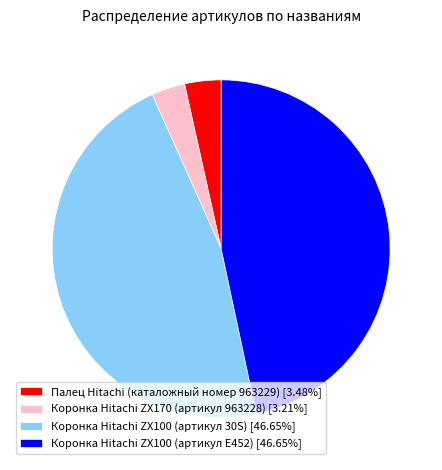

Do Коронка Hitachi ZX100 (артикул 30S) [46.65%] and Коронка Hitachi ZX170 (артикул 963228) [3.21%] together represent more than half of the pie?

No